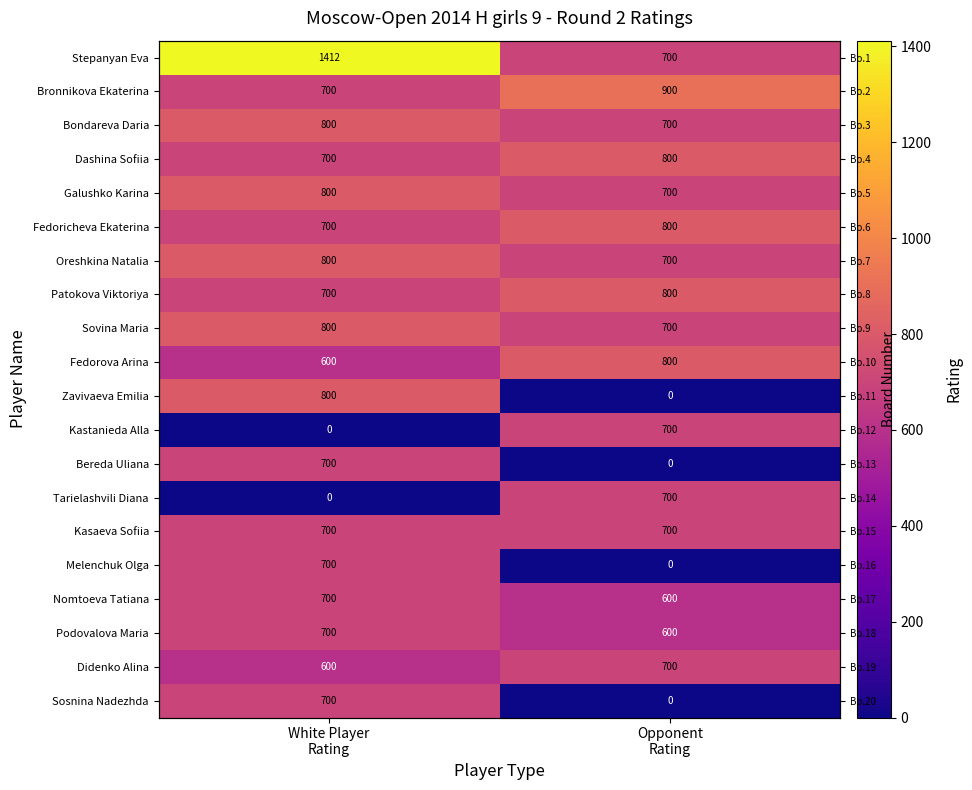

What is the average value of the Galushko Karina series?

750